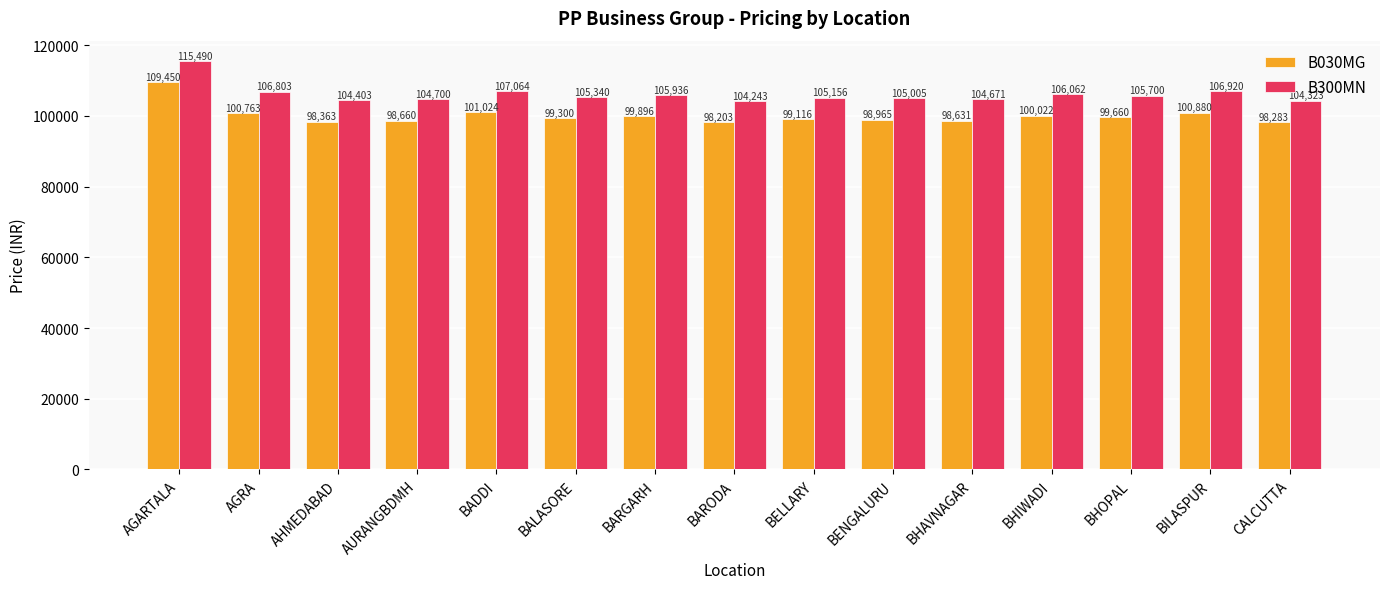

The value of B300MN at AGARTALA is 115490. True or false?

True